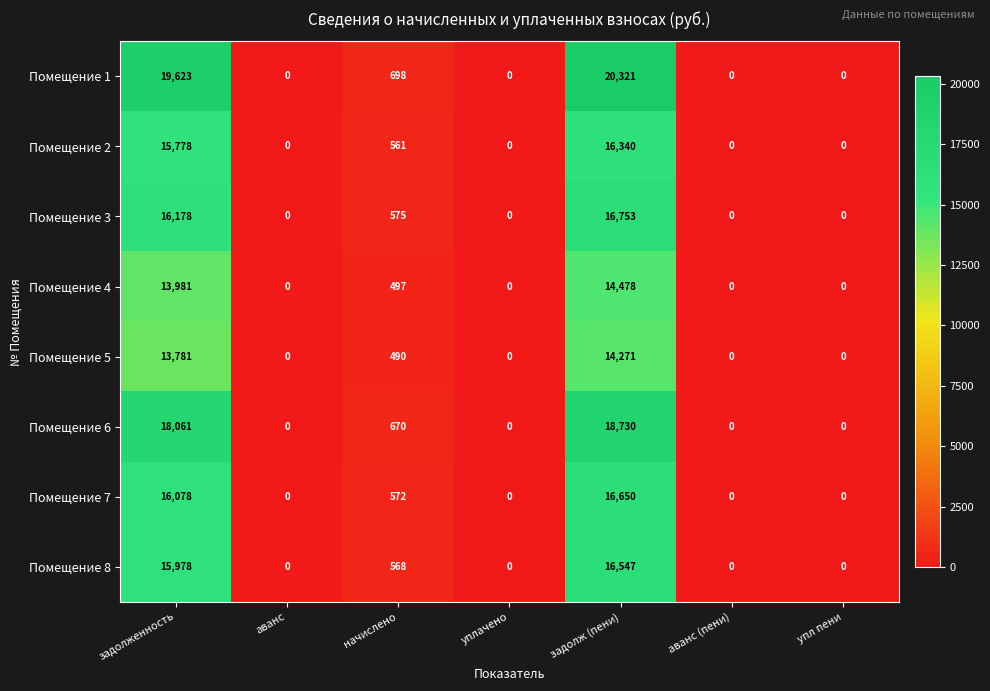

Which category has the highest value across all series?

задолж (пени)